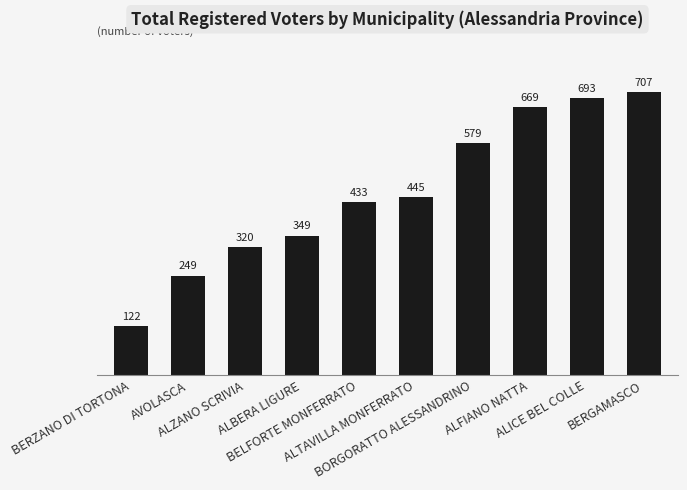

Rank the categories by value from highest to lowest.

BERGAMASCO, ALICE BEL COLLE, ALFIANO NATTA, BORGORATTO ALESSANDRINO, ALTAVILLA MONFERRATO, BELFORTE MONFERRATO, ALBERA LIGURE, ALZANO SCRIVIA, AVOLASCA, BERZANO DI TORTONA